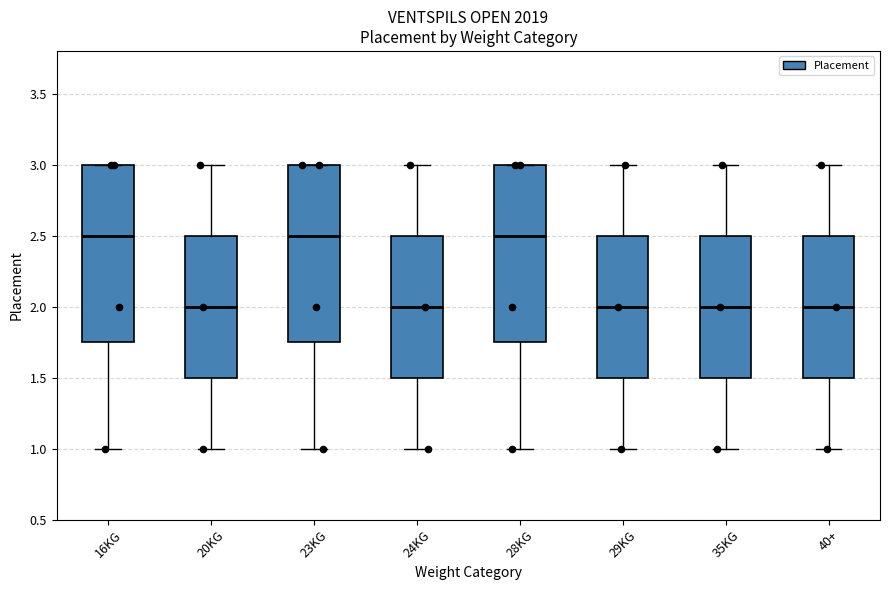

Reading left to right, transcribe this box plot: for each box, give where its median line is, the range the box spans, and where its two whiskers end, as read against the y-axis. The values are not printed on the chart, so give them approximately, as read against the axis.

16KG: median 2.50, box 1.75 to 3.00, whiskers 1.00 to 3.00
20KG: median 2.00, box 1.50 to 2.50, whiskers 1.00 to 3.00
23KG: median 2.50, box 1.75 to 3.00, whiskers 1.00 to 3.00
24KG: median 2.00, box 1.50 to 2.50, whiskers 1.00 to 3.00
28KG: median 2.50, box 1.75 to 3.00, whiskers 1.00 to 3.00
29KG: median 2.00, box 1.50 to 2.50, whiskers 1.00 to 3.00
35KG: median 2.00, box 1.50 to 2.50, whiskers 1.00 to 3.00
40+: median 2.00, box 1.50 to 2.50, whiskers 1.00 to 3.00